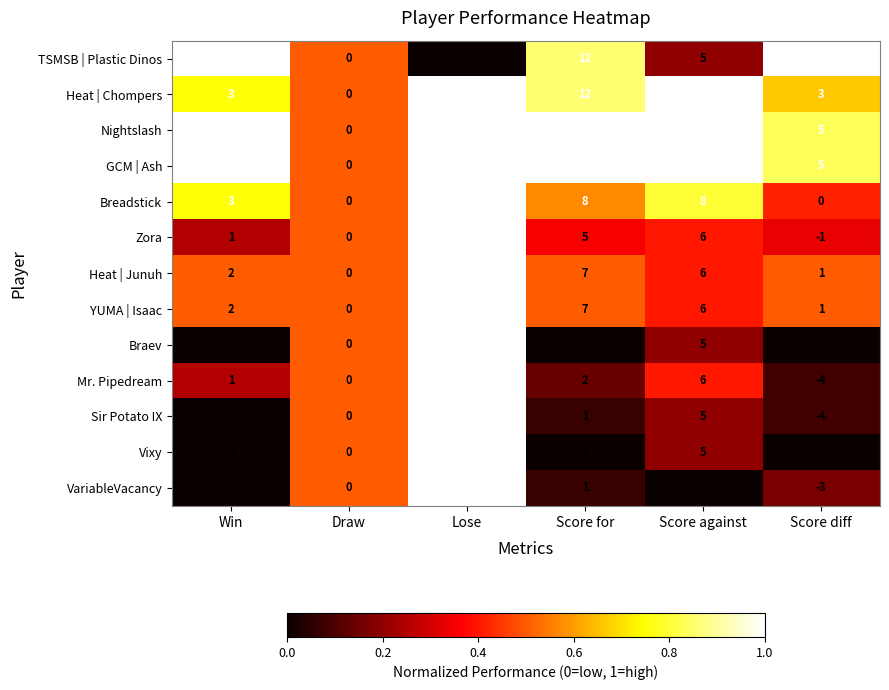

At which label does TSMSB | Plastic Dinos reach its peak?

Score for